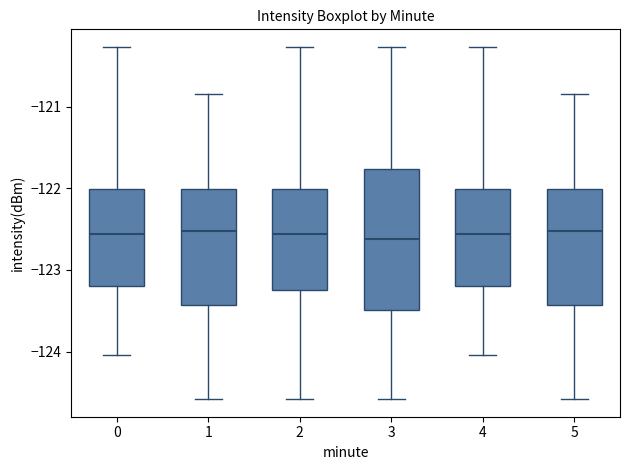

Which box is the tallest, from its lower edge to its upper edge?

3